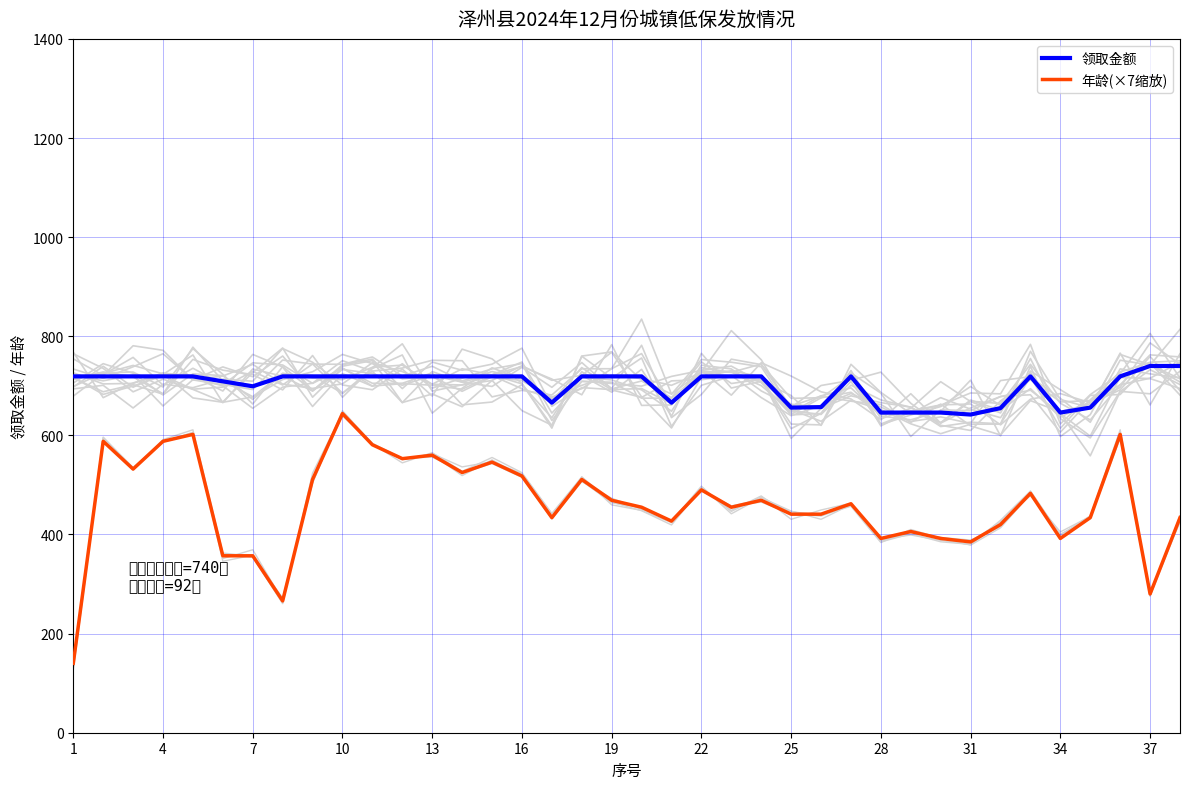

How many data points in 领取金额 are above 719?

2